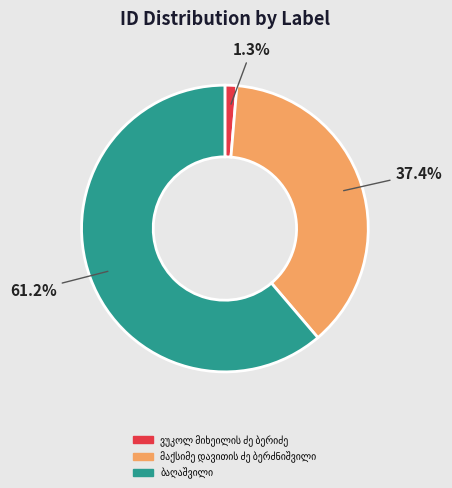

Does any single category account for the majority?

Yes